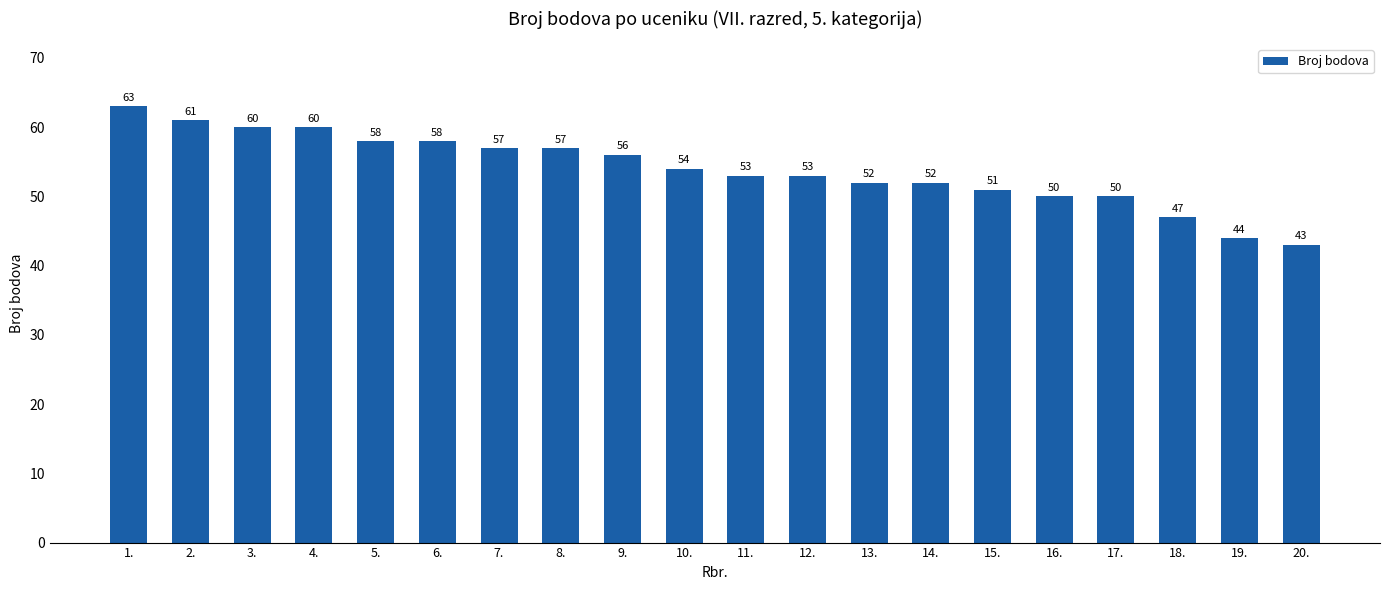

What is the greatest value displayed?

63